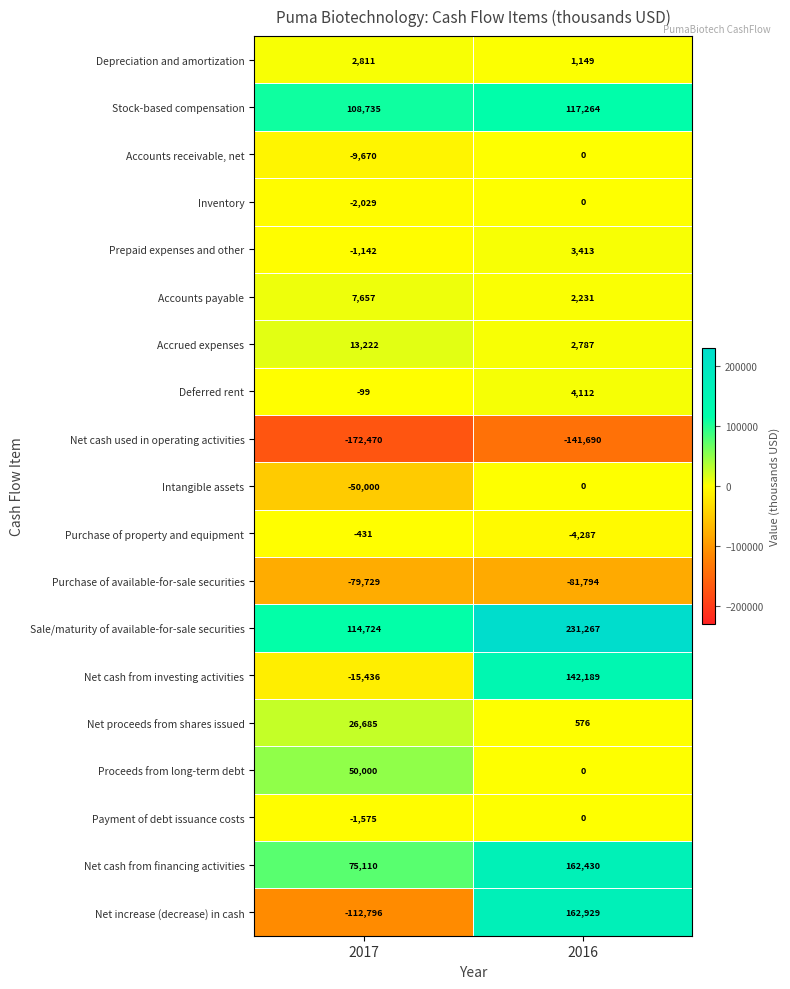

Which series has the widest spread of values?

Net increase (decrease) in cash